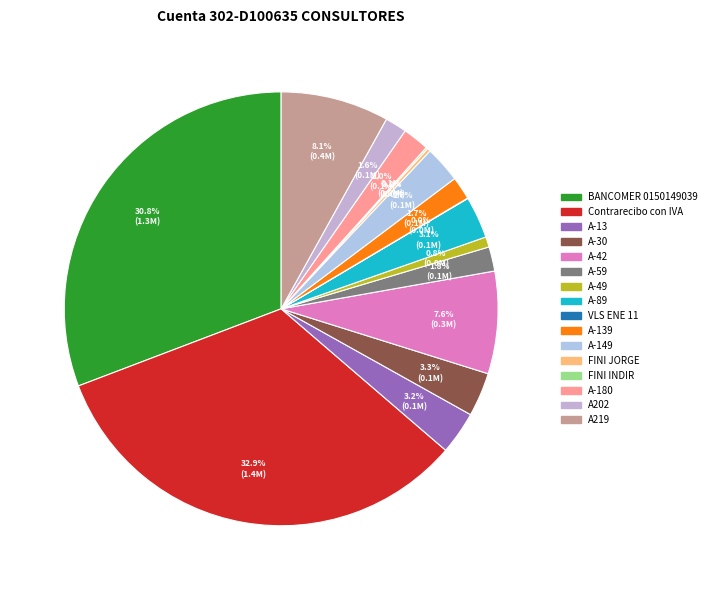

What is the largest slice in the pie chart?

Contrarecibo con IVA